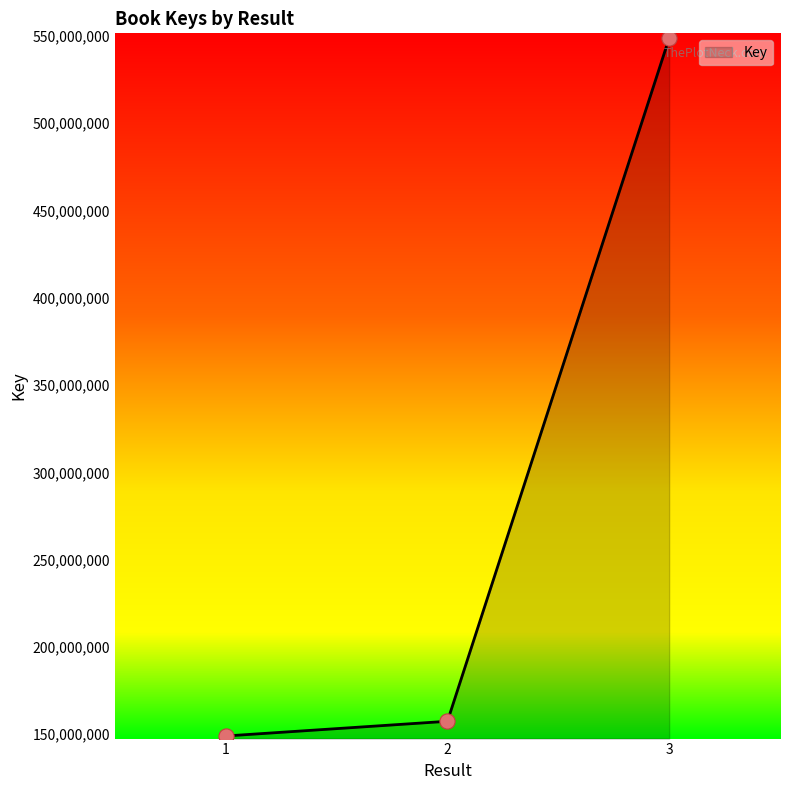

What is the ratio of the value at 1 to the value at 2?

0.9